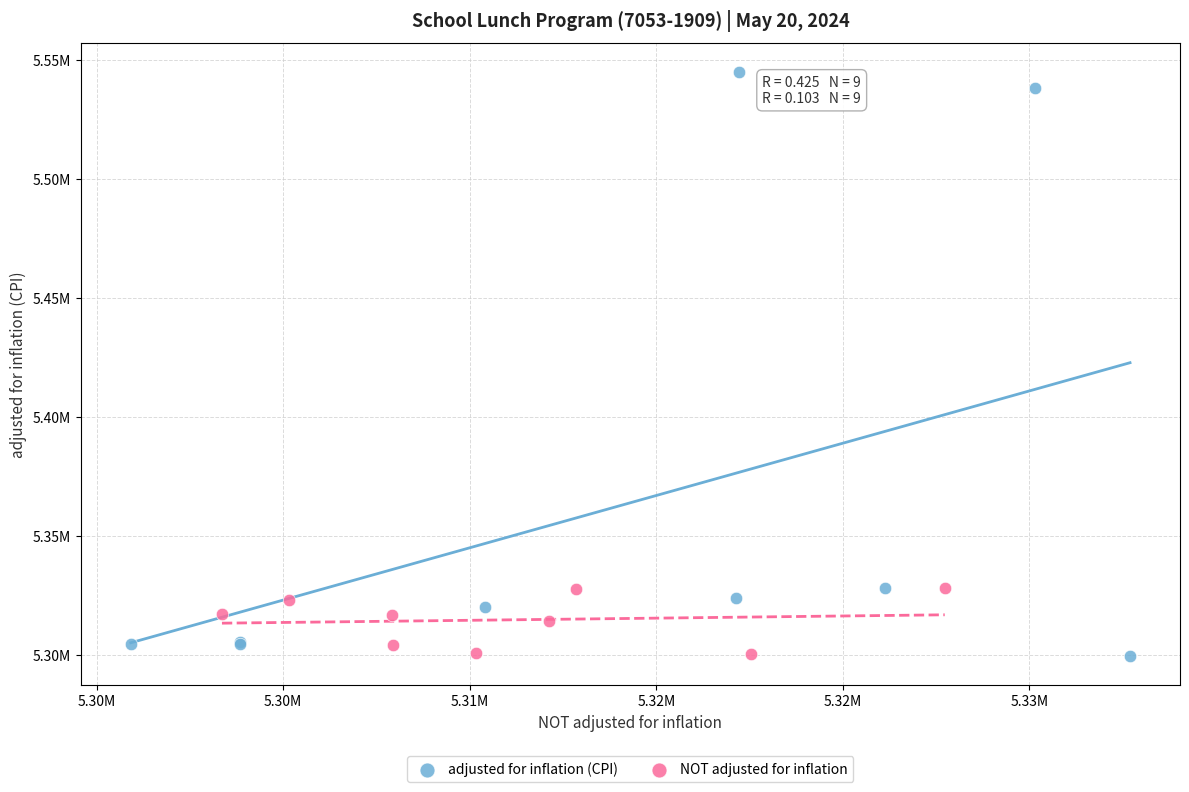

What are all the series names shown in the legend?

adjusted for inflation (CPI), NOT adjusted for inflation